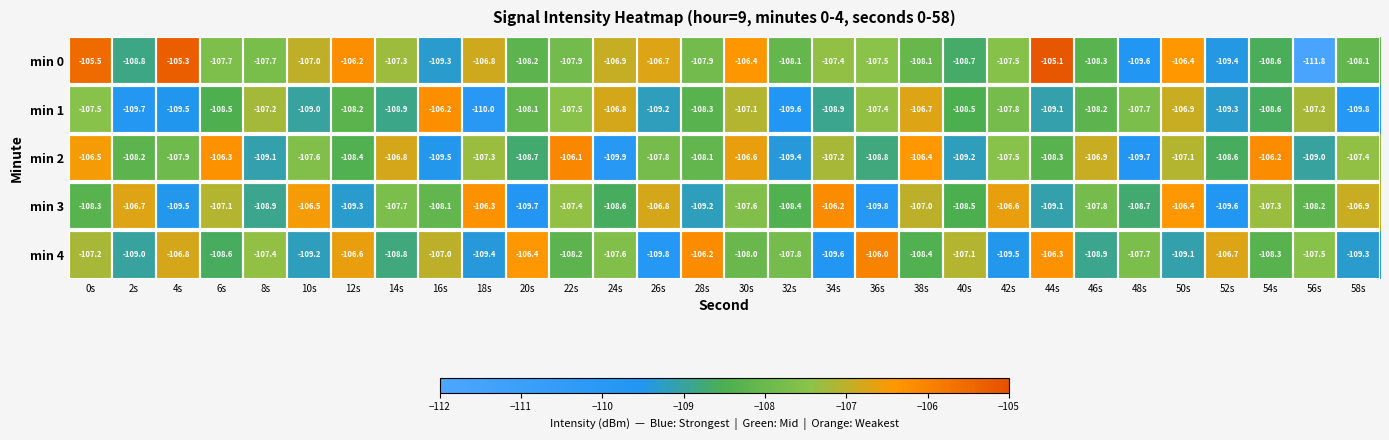

What is the minimum value shown in the chart?

-111.8